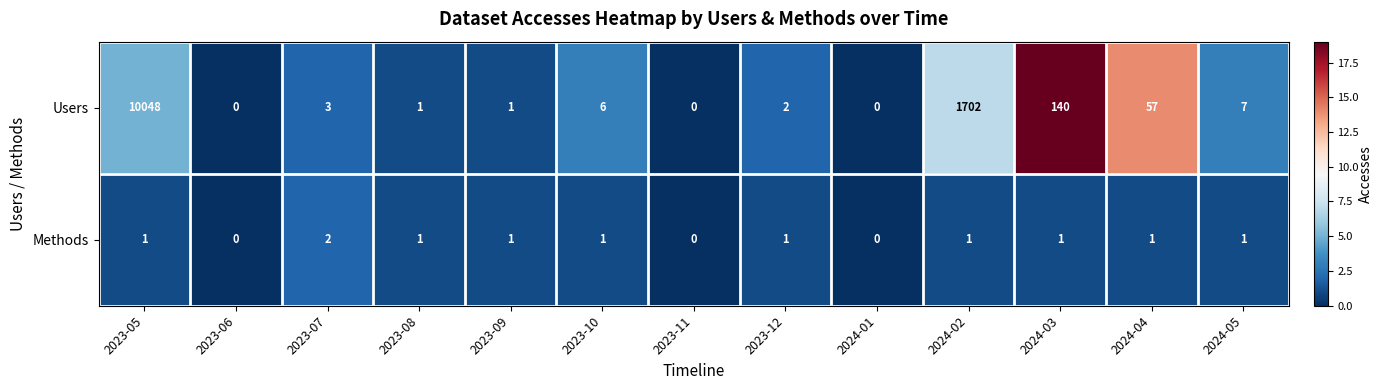

What is the spread (max minus min) of values at 2023-10?

5